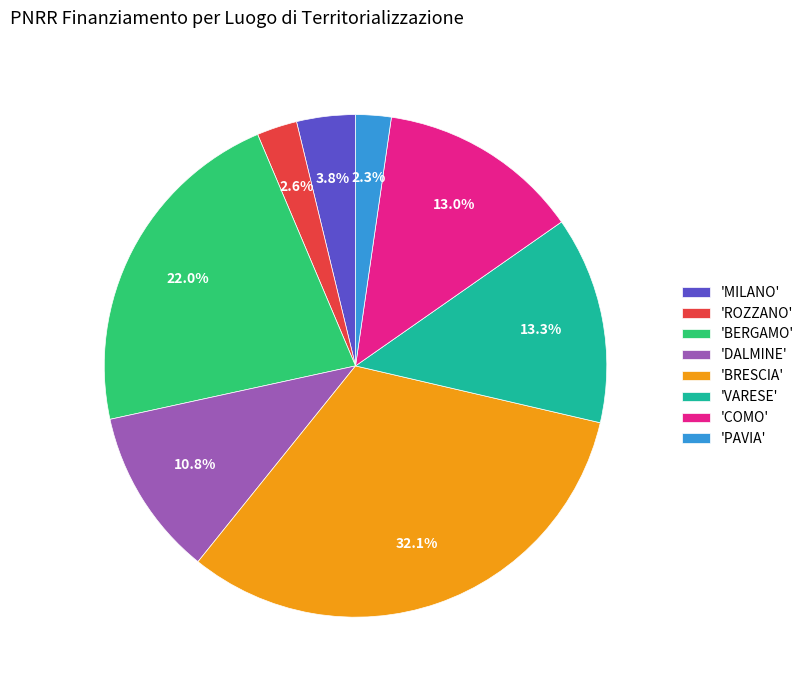

Approximately how many times larger is the value at 'COMO' compared to 'DALMINE'?

1.2